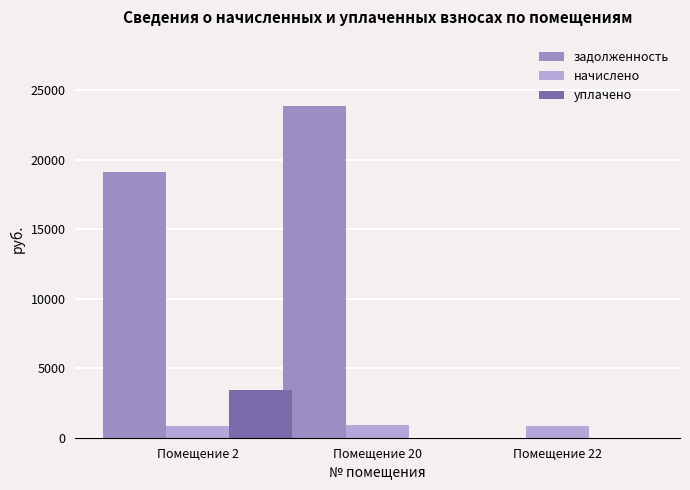

Which series changed the most between Помещение 2 and Помещение 20?

задолженность